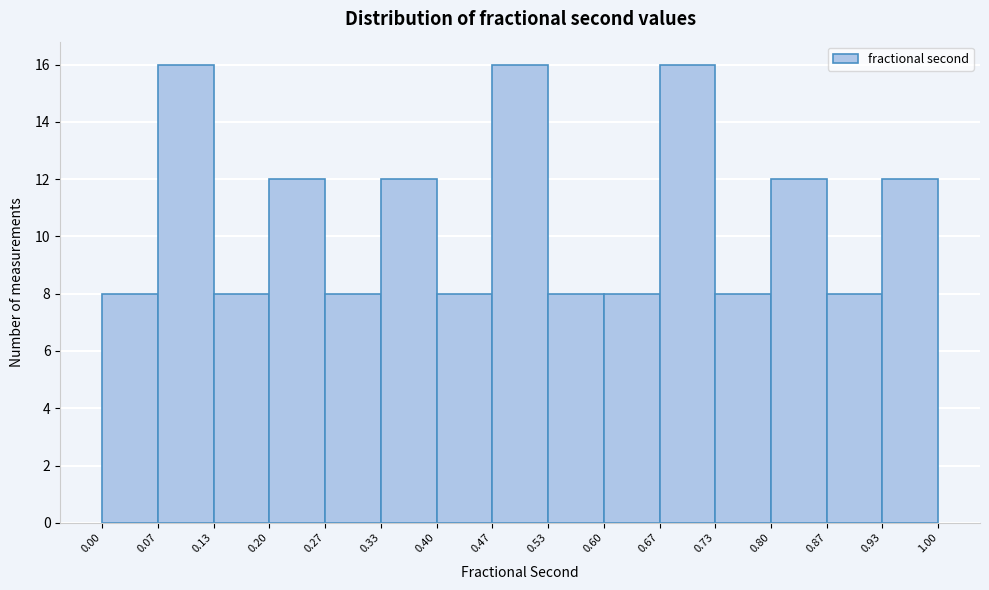

Reading left to right, list every bar in this chart as the range it spans on the x-axis followed by its height. The values are not printed on the chart, so give them approximately, as read against the axis.

0.00 to 0.07: 8
0.07 to 0.13: 16
0.13 to 0.20: 8
0.20 to 0.27: 12
0.27 to 0.33: 8
0.33 to 0.40: 12
0.40 to 0.47: 8
0.47 to 0.53: 16
0.53 to 0.60: 8
0.60 to 0.67: 8
0.67 to 0.73: 16
0.73 to 0.80: 8
0.80 to 0.87: 12
0.87 to 0.93: 8
0.93 to 1.00: 12